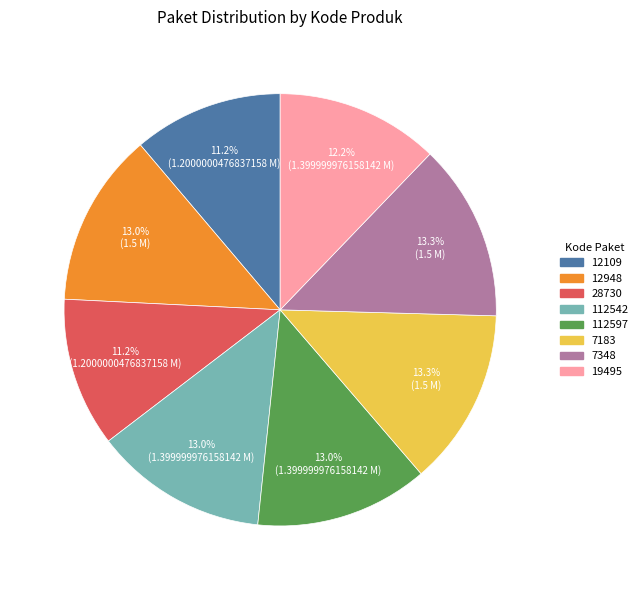

Approximately how many times larger is the value at 7183 compared to 12948?

1.0